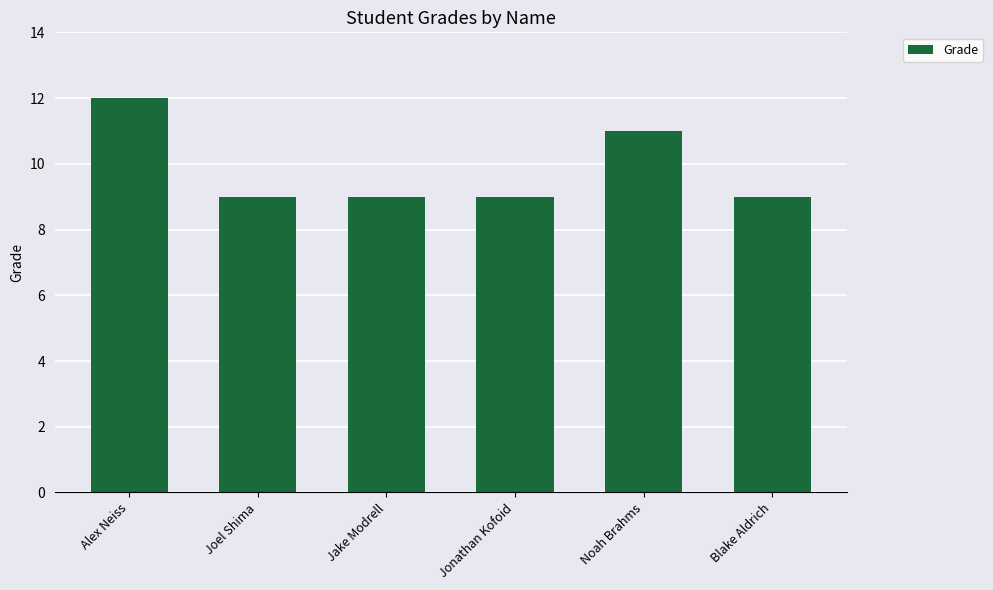

The value at Jake Modrell is 12. True or false?

False